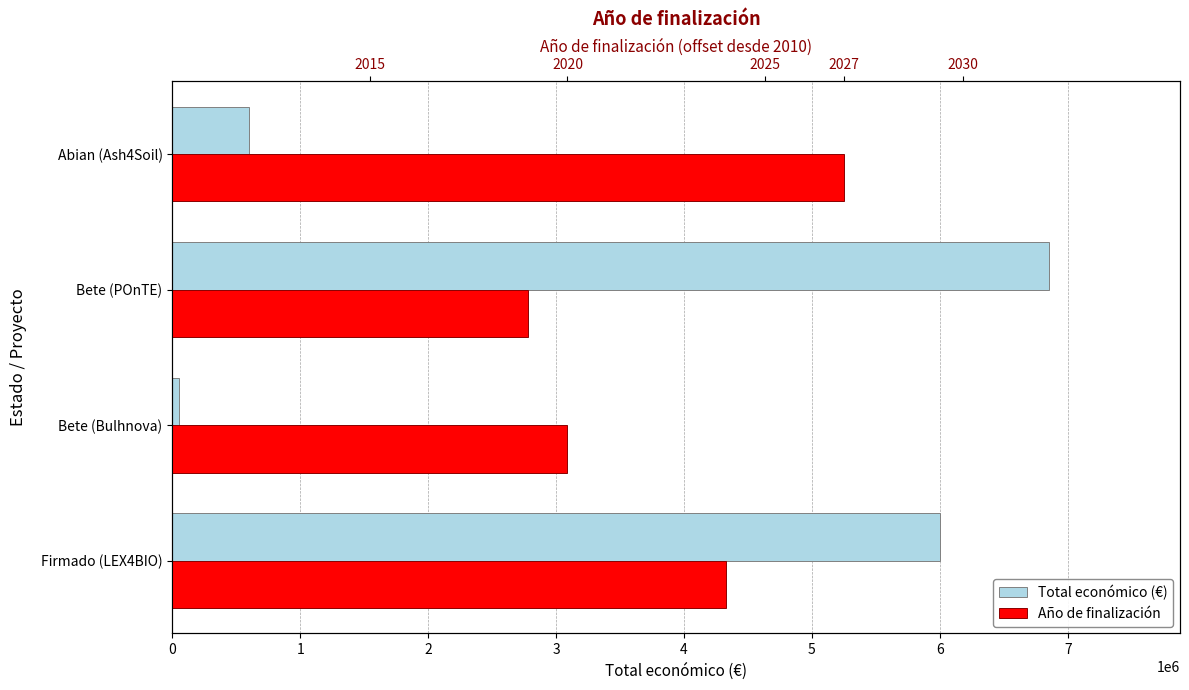

What is the maximum value shown in the chart?

6850000